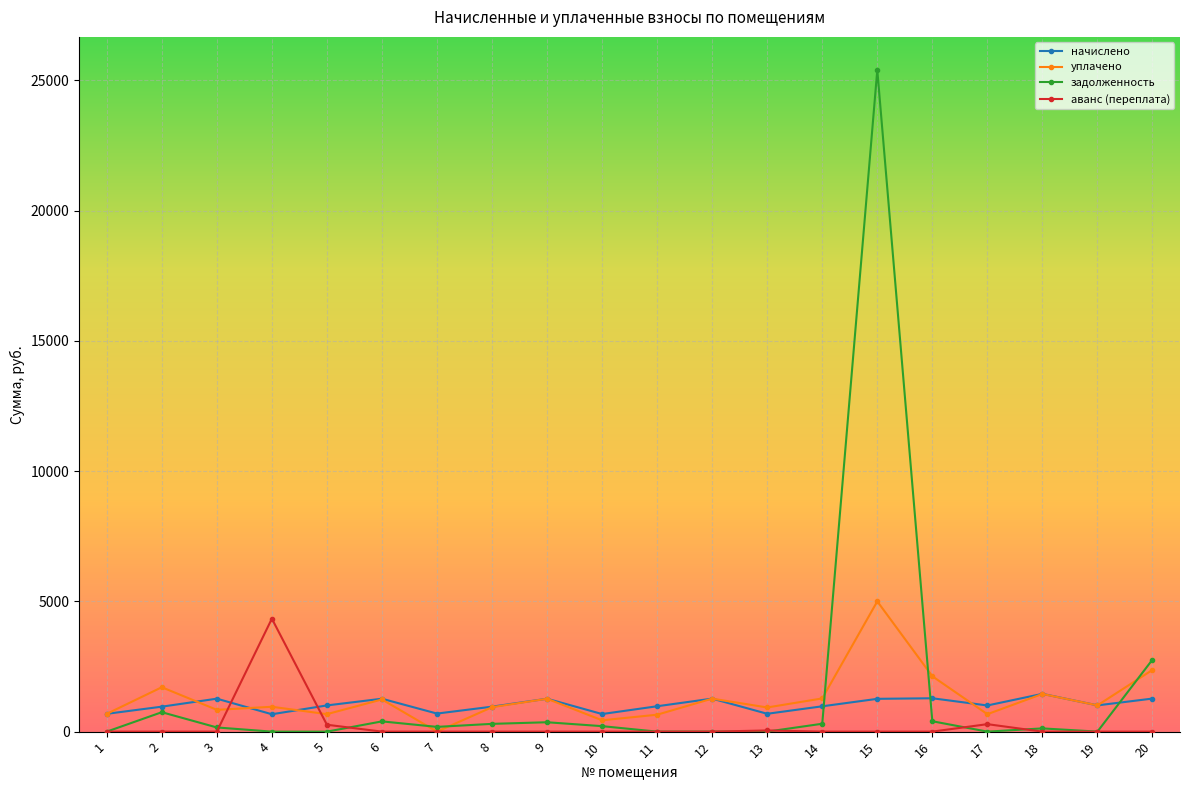

Which series has the largest range (max minus min)?

задолженность